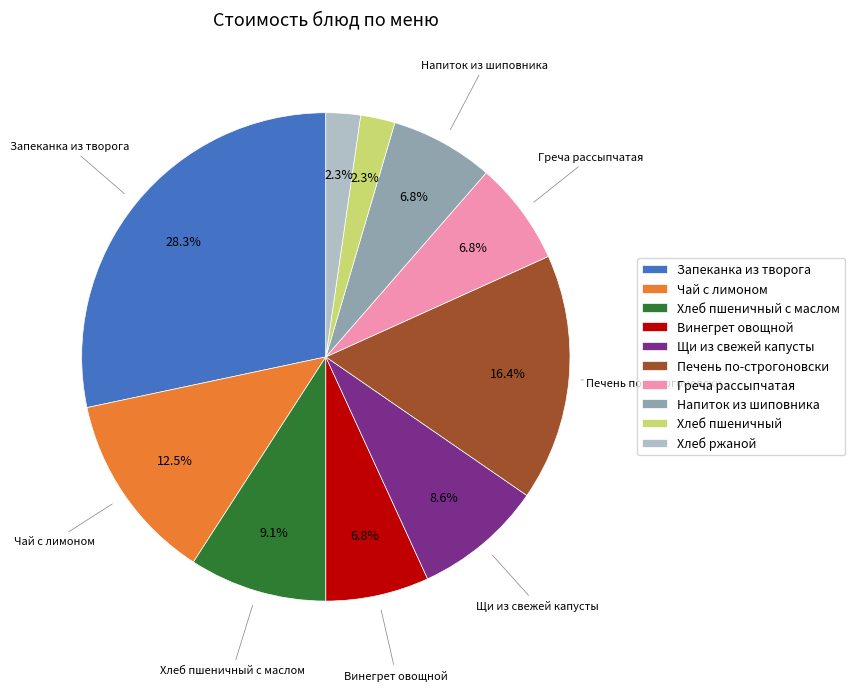

What is the largest slice in the pie chart?

Запеканка из творога